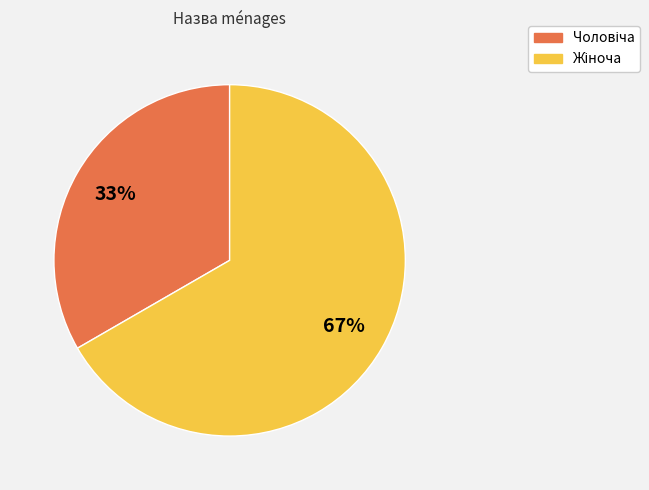

Count the number of slices in the pie.

2